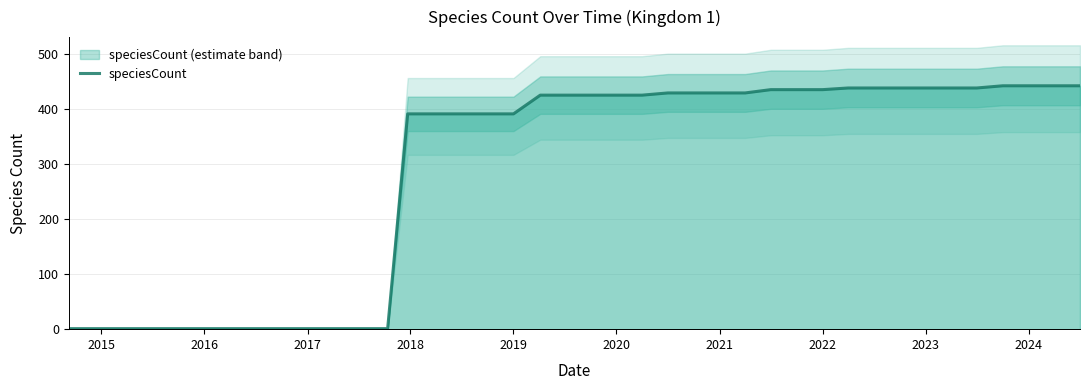

Count the number of data series in this chart.

1